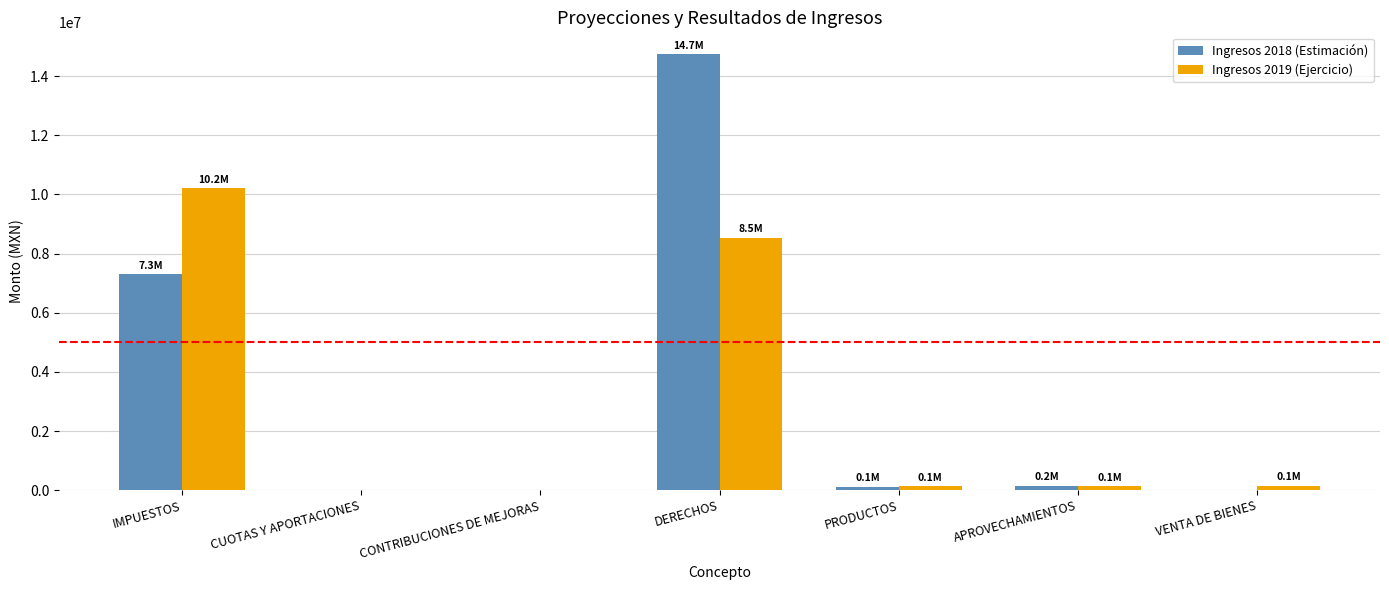

At which label does Ingresos 2019 (Ejercicio) reach its peak?

IMPUESTOS